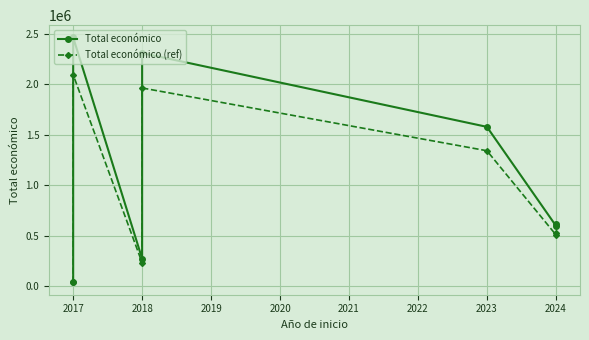

What is the total value across all series at 2017?

4559458.2